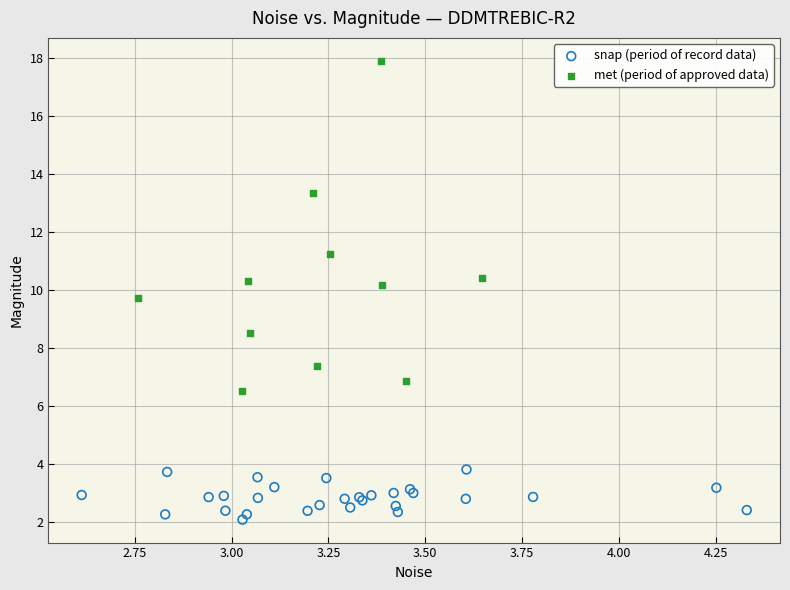

What are all the series names shown in the legend?

snap (period of record data), met (period of approved data)